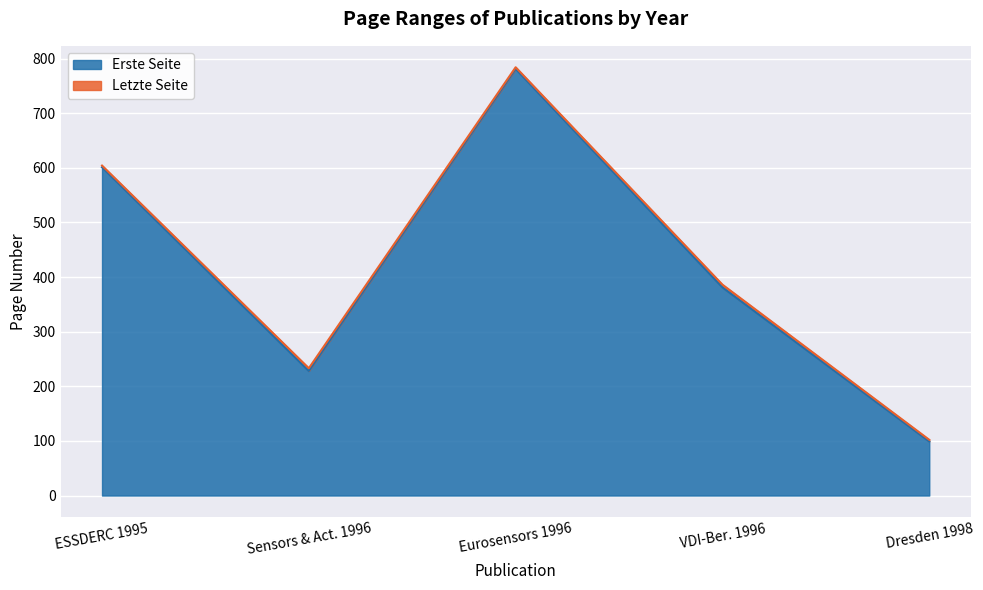

List the labels in order of Erste Seite value, smallest first.

Dresden 1998, Sensors & Act. 1996, VDI-Ber. 1996, ESSDERC 1995, Eurosensors 1996